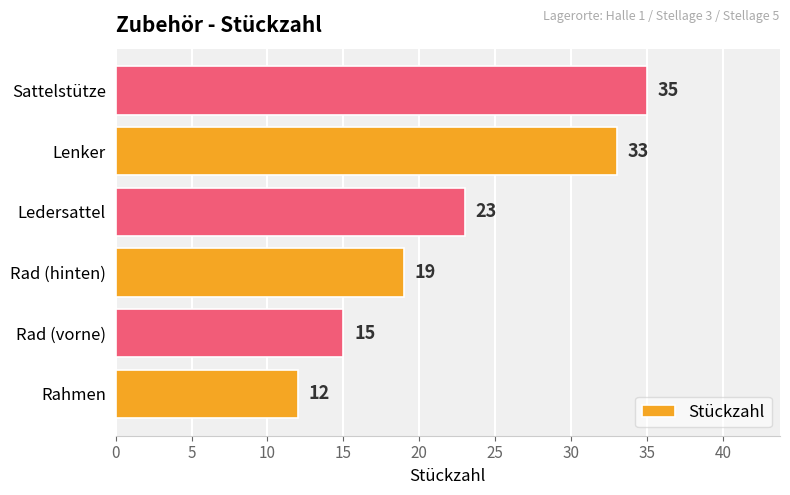

The value at Ledersattel is 15. True or false?

False